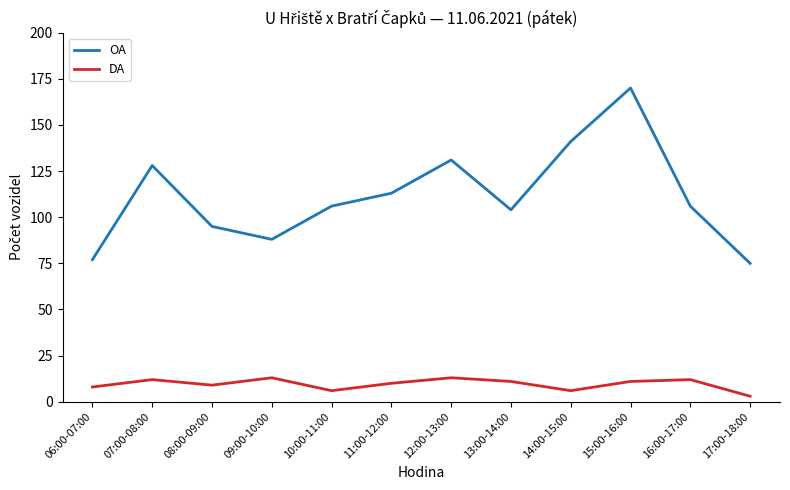

Is it true that DA equals 6 at 14:00-15:00?

True